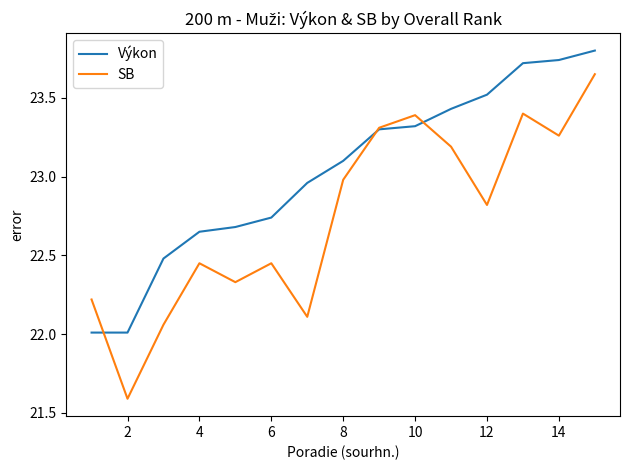

Which series has the largest range (max minus min)?

SB